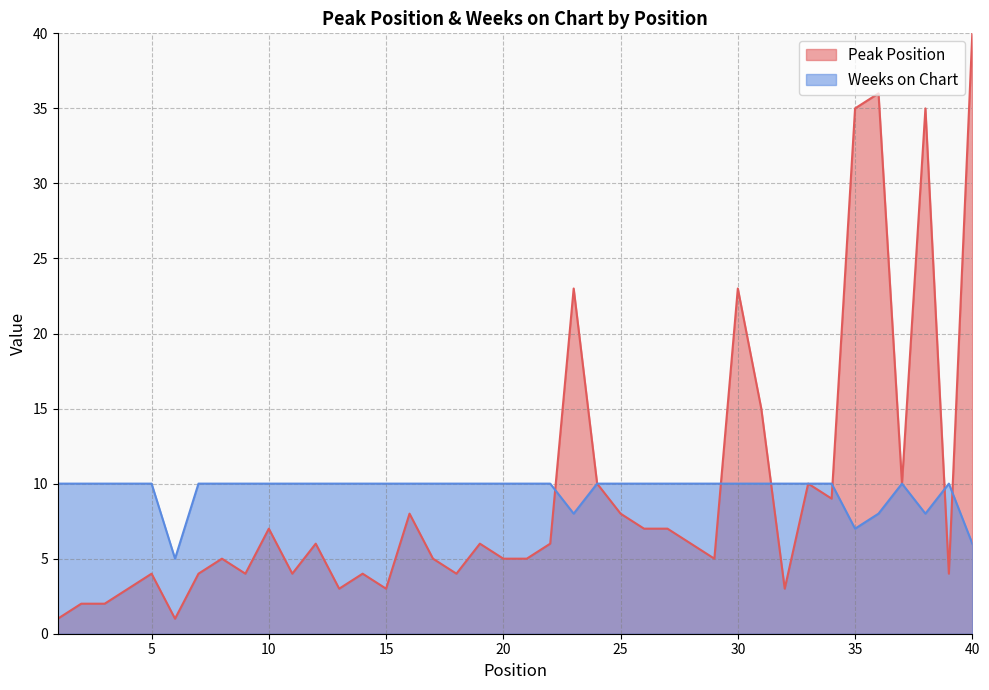

True or false: Peak Position has more than 0 points higher than both neighbors.

True